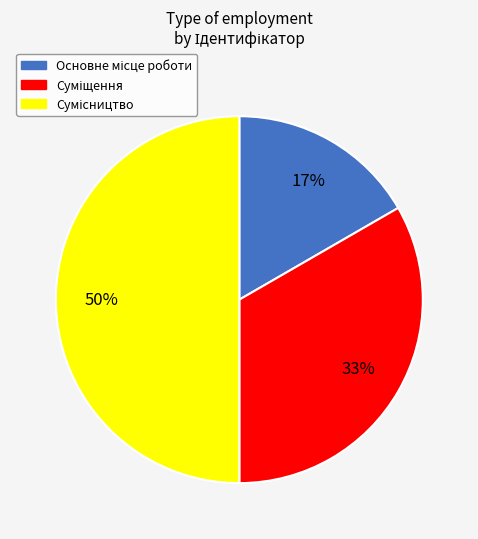

To the nearest percent, what is the difference between the largest and smallest slice percentages?

33%